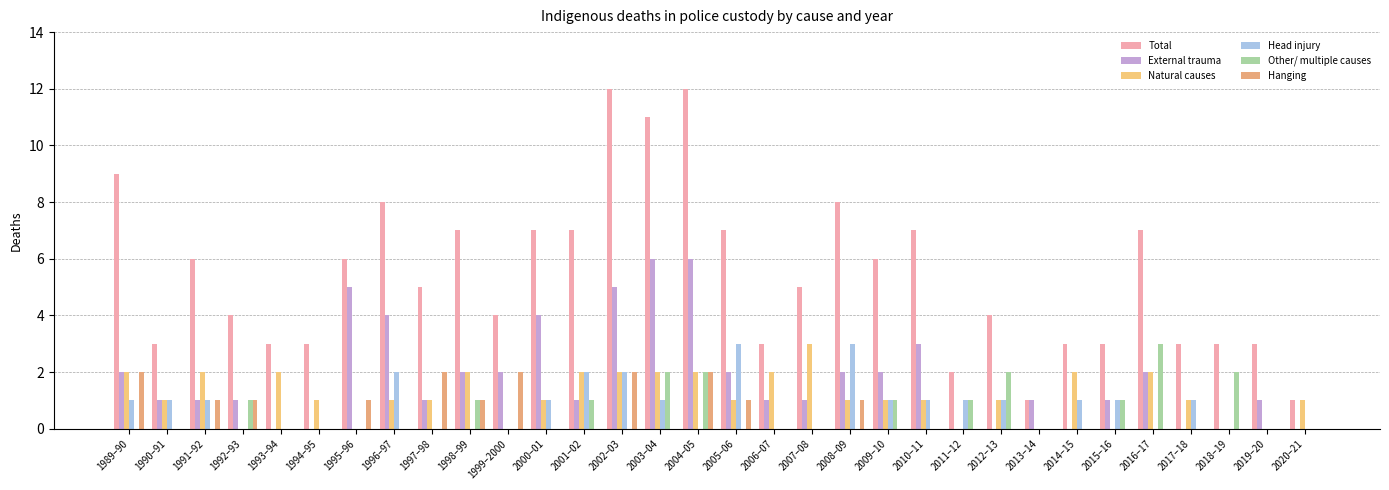

At which category is the sum across all series the highest?

2004–05